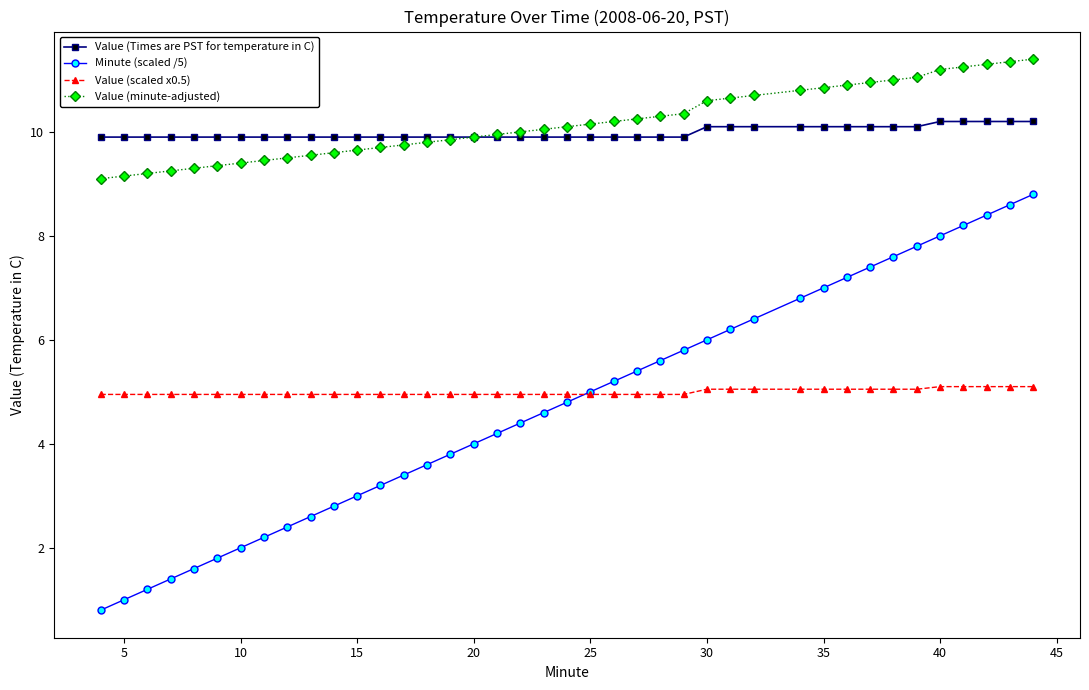

What is the value of the Value (scaled x0.5) point at the 24th from the left?

5.0